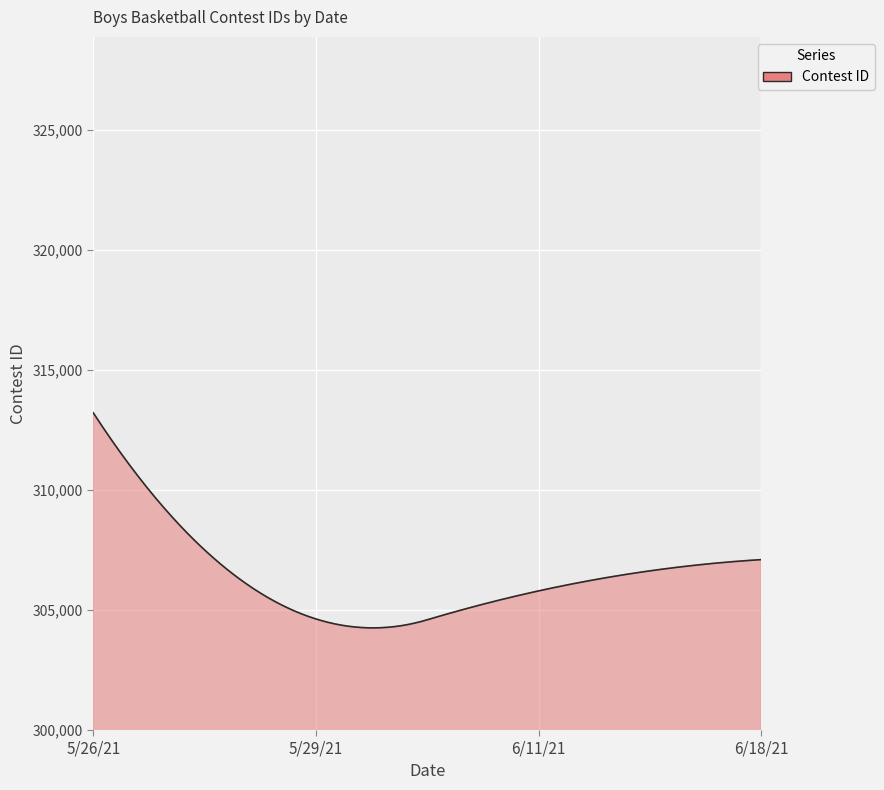

What is the minimum value shown in the chart?

304255.8